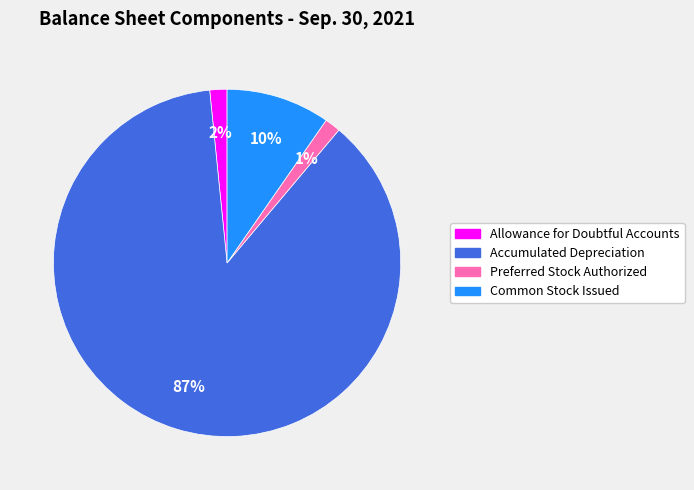

Does any single category account for the majority?

Yes